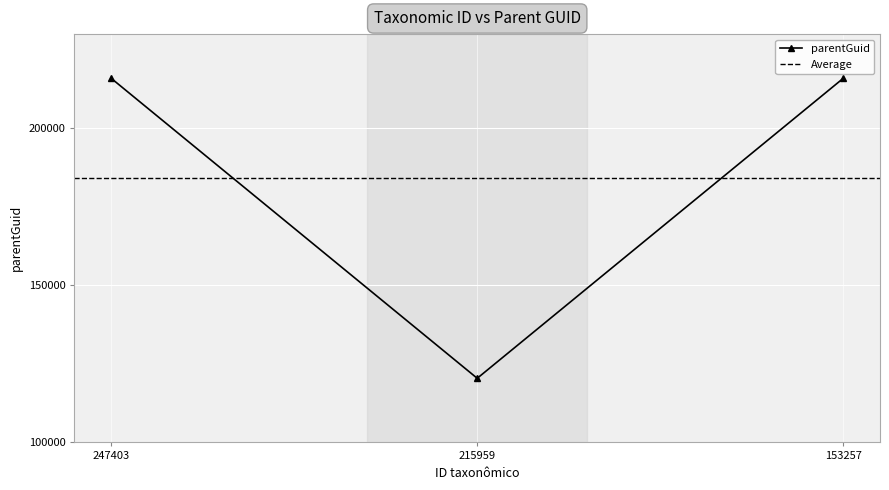

What is the average value?

184111